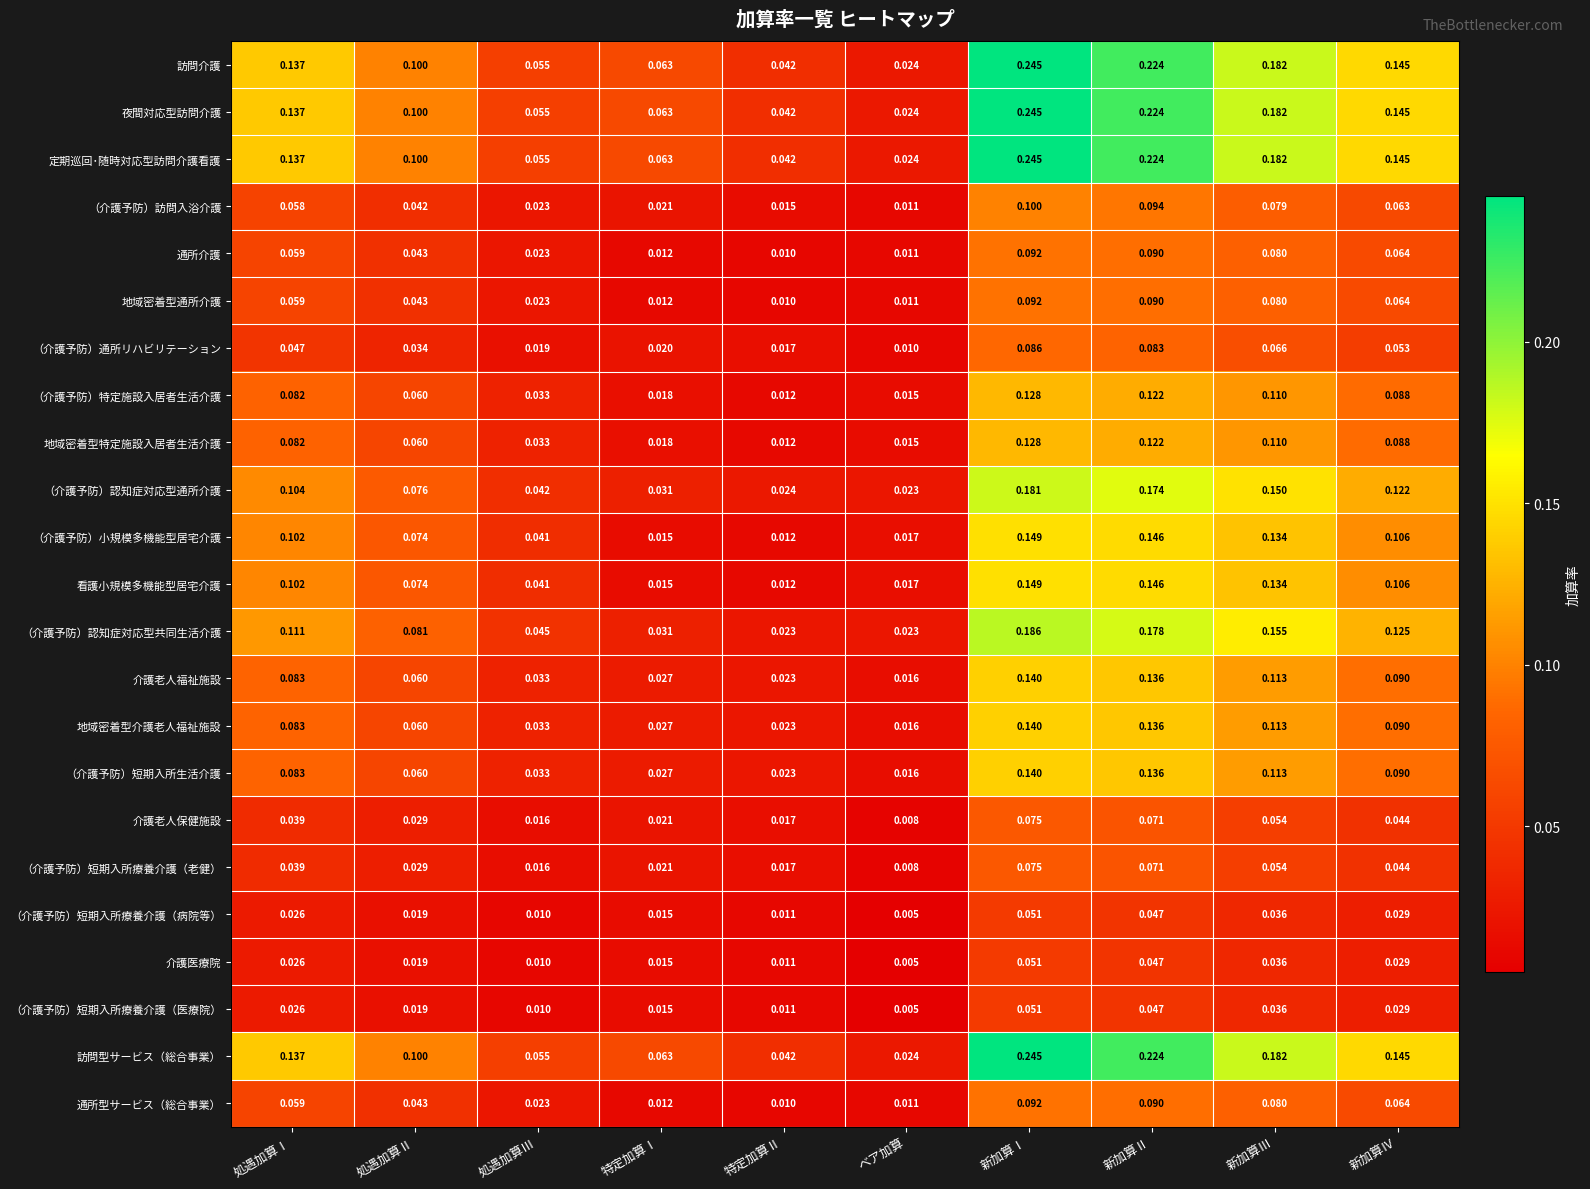

Is the value of （介護予防）小規模多機能型居宅介護 at 新加算Ⅰ greater than the value of （介護予防）認知症対応型通所介護 at 処遇加算Ⅱ?

Yes